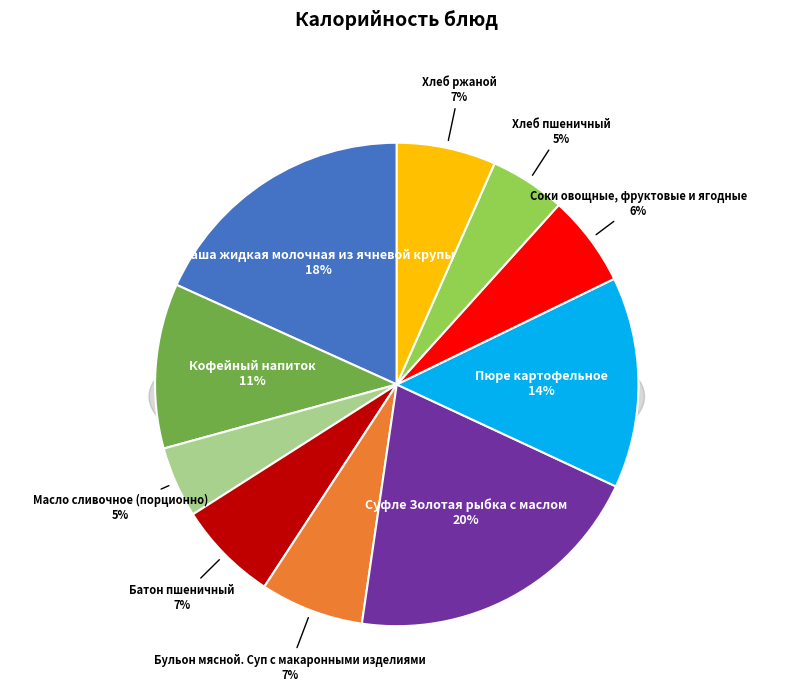

How many segments does this pie chart have?

10